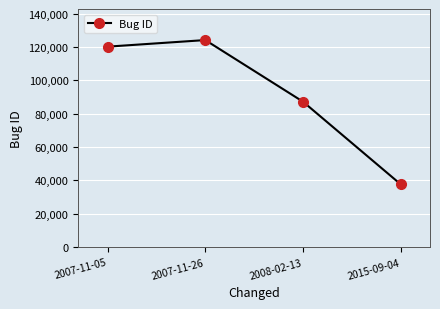

The chart shows a value of 7658 at 2015-09-04. True or false?

False